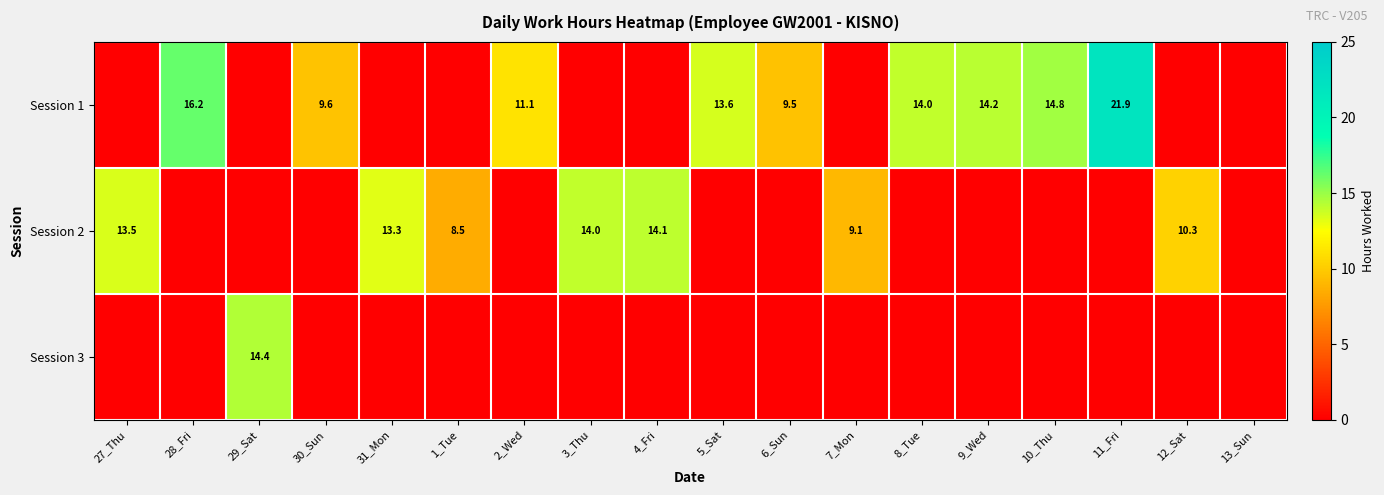

The Session 1 series shows 11.1 at 2_Wed. True or false?

True